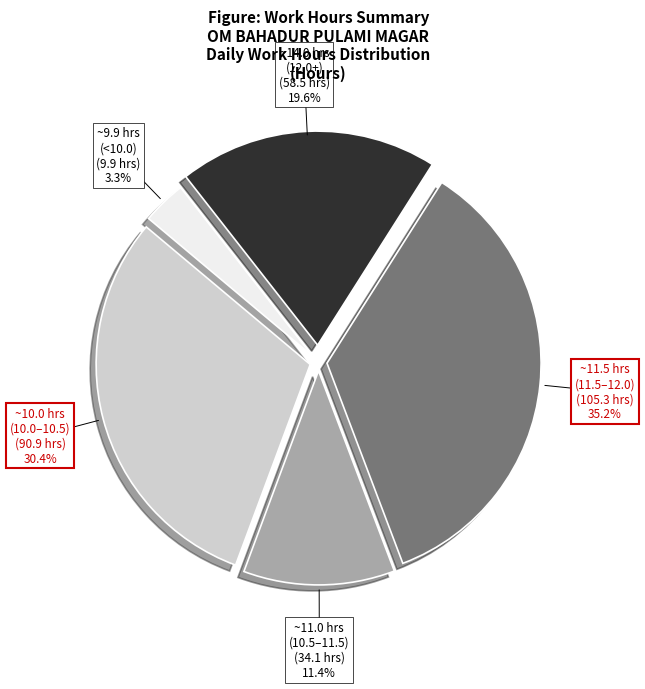

Is there any slice that represents more than half of the pie?

No